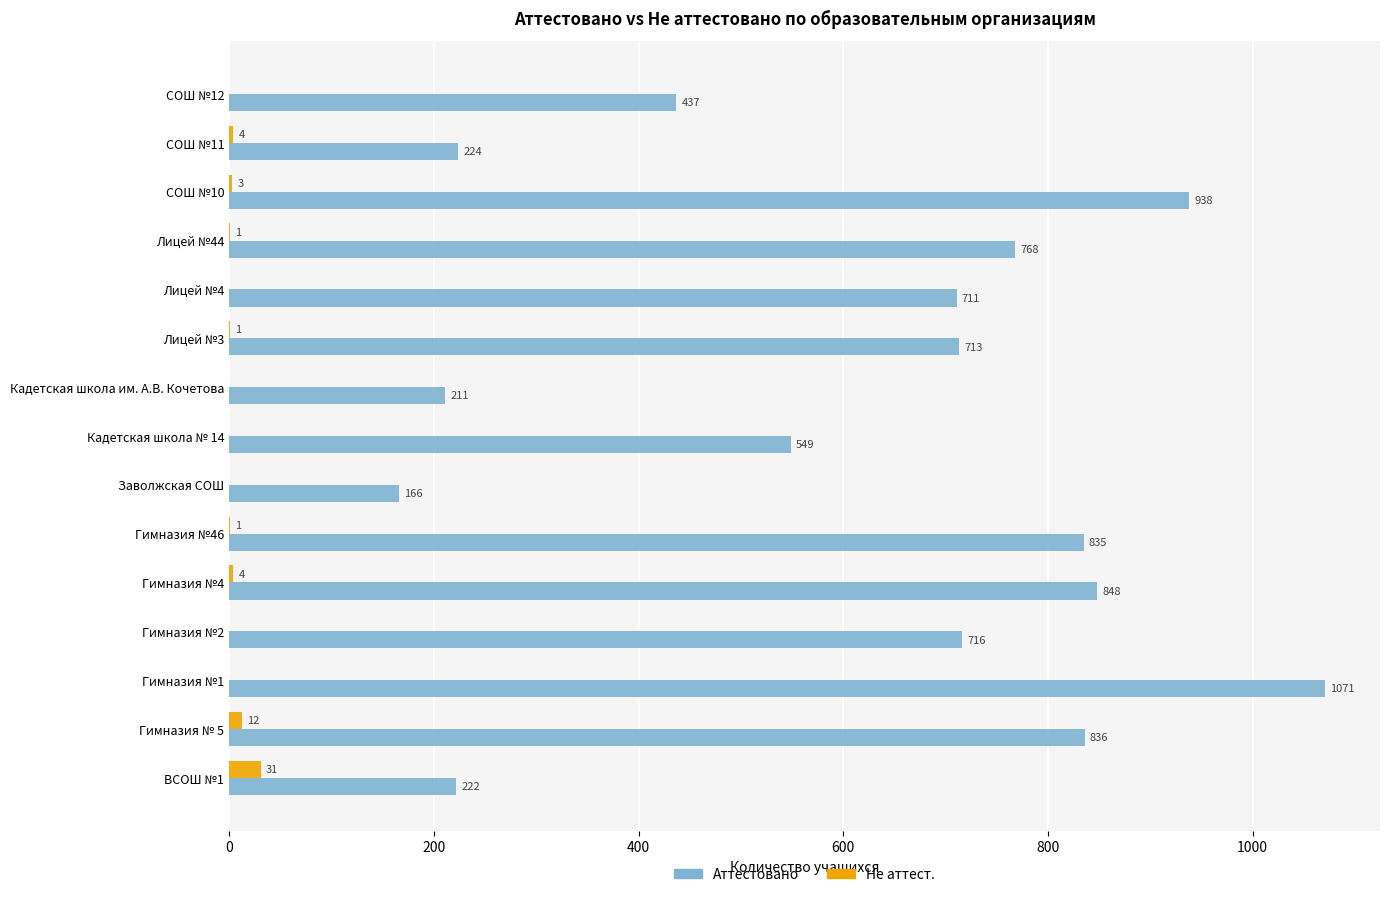

Which series changed the most between ВСОШ №1 and Лицей №4?

Аттестовано